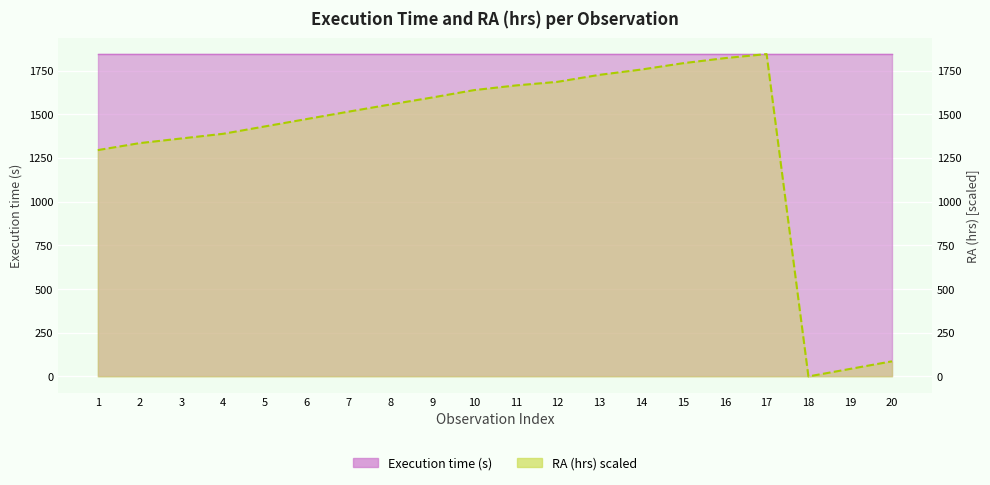

How many data points does each series have?

20